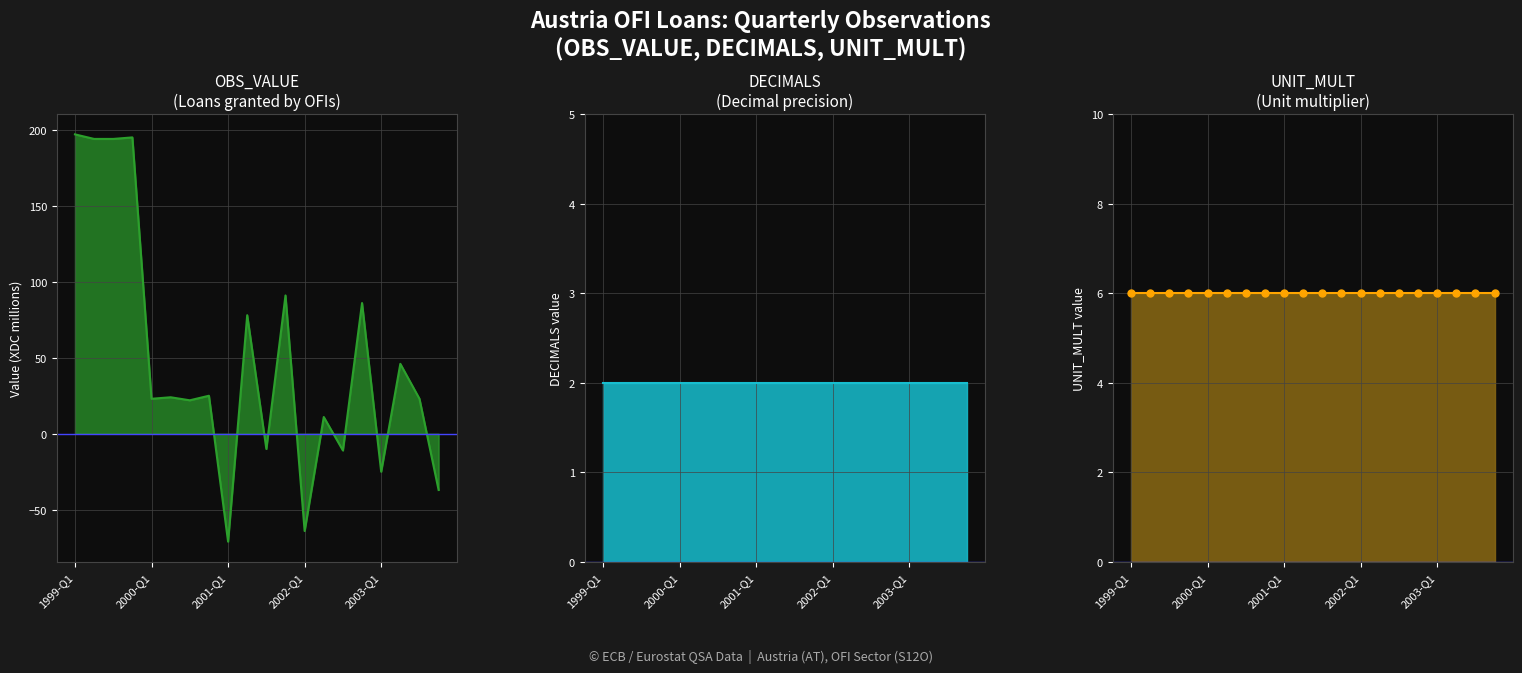

What is the highest value of the UNIT_MULT series?

6